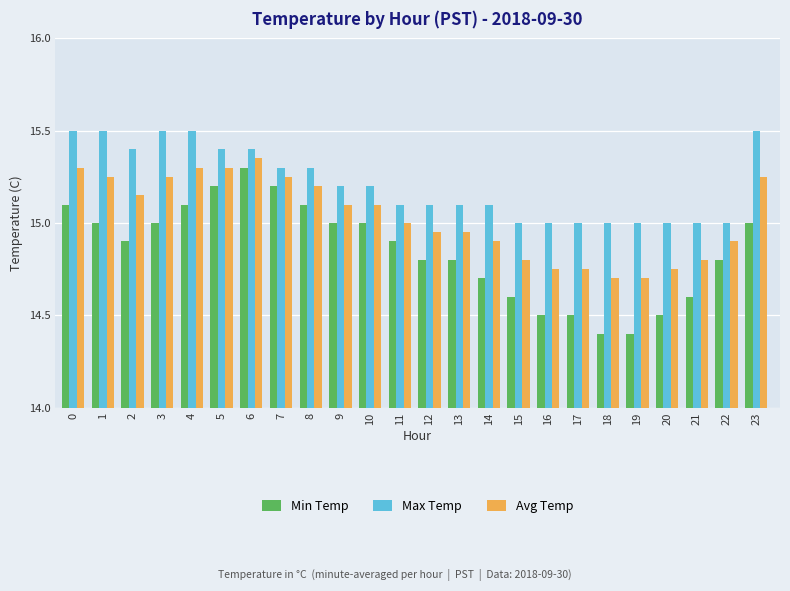

What are all the series names shown in the legend?

Min Temp, Max Temp, Avg Temp